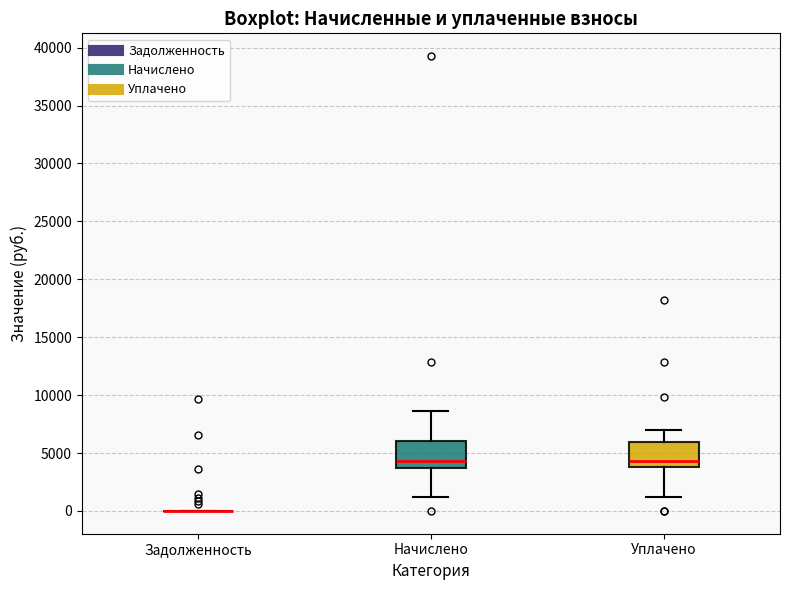

Reading left to right, read every box against the y-axis: the position of its median line, the range the box covers, and the ends of its whiskers. The values are not printed on the chart, so give them approximately, as read against the axis.

Задолженность: box collapsed to a line at 0, whiskers 0 to 0
Начислено: median 4500, box 3500 to 6000, whiskers 1000 to 8500
Уплачено: median 4500, box 4000 to 6000, whiskers 1000 to 7000